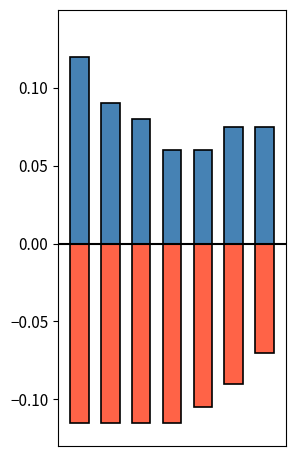

Is the value of negative at 0 greater than the value of positive at 2?

No